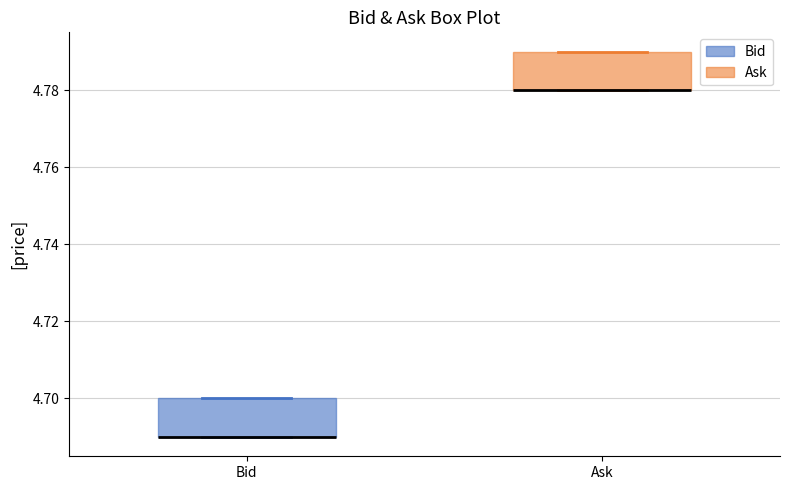

Where is the upper edge of the box for Ask on the y-axis? The values are not printed on the chart, so give them approximately, as read against the axis.

4.79